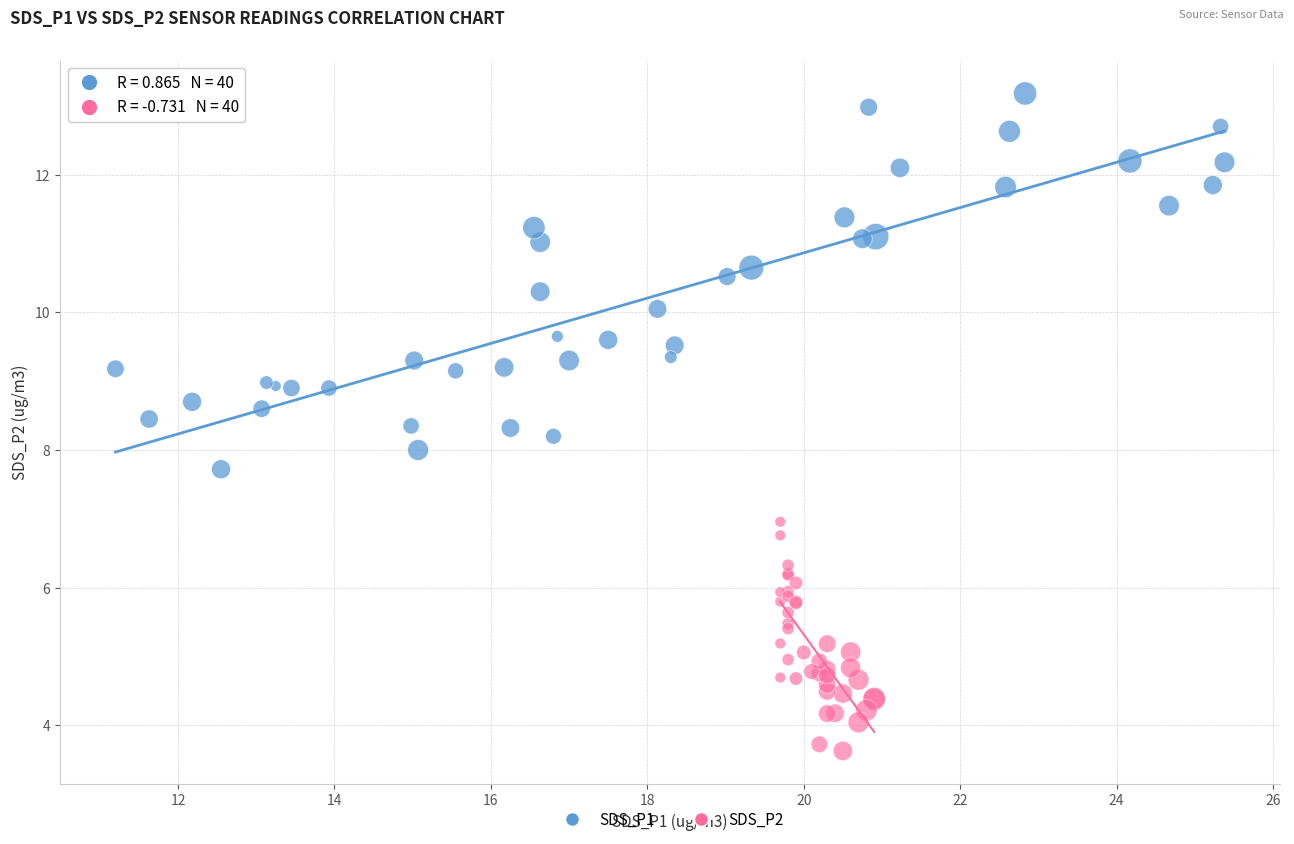

What are all the series names shown in the legend?

SDS_P1, SDS_P2